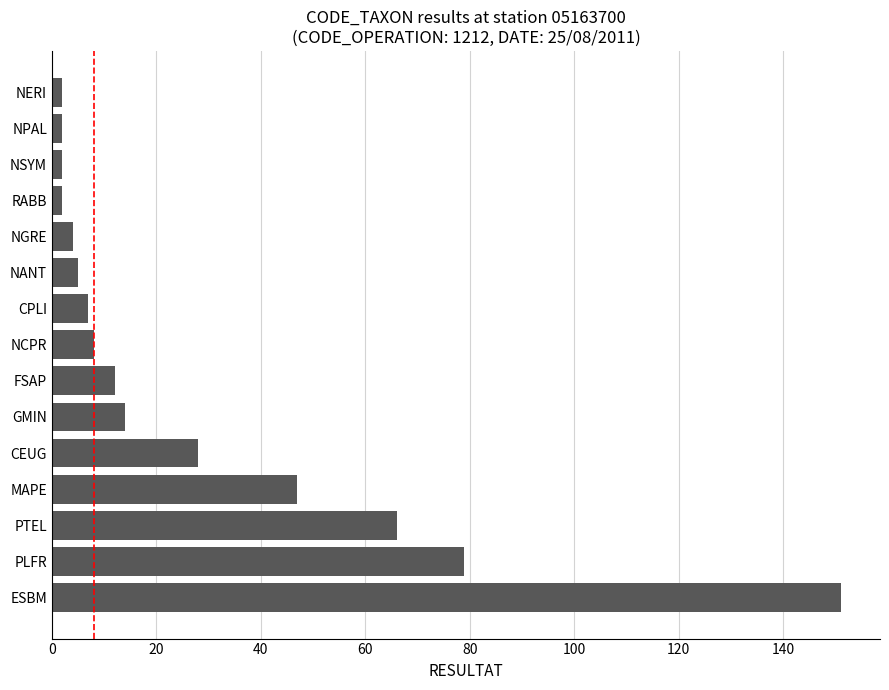

What is the difference between the second highest and minimum values?

77